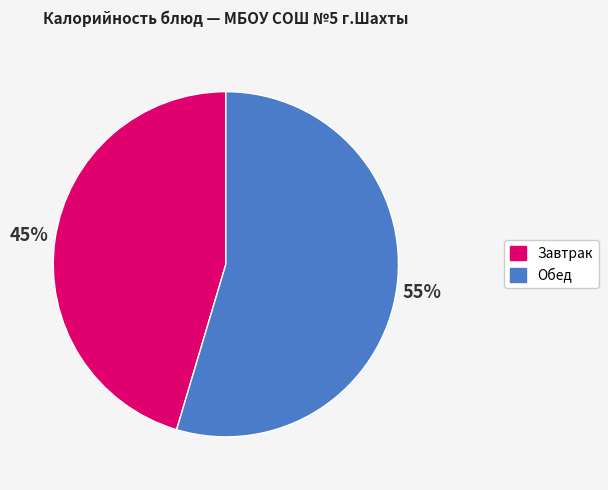

Which has a higher value, Завтрак or Обед?

Обед